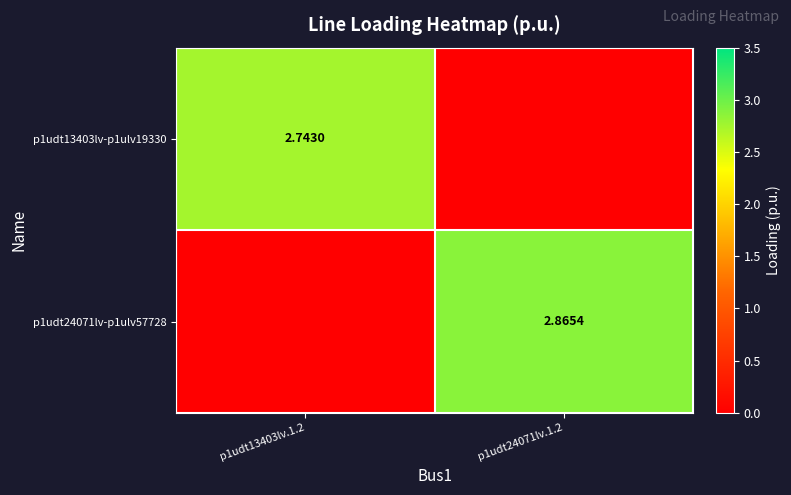

Is the value of p1udt24071lv-p1ulv57728 at p1udt24071lv.1.2 greater than the value of p1udt13403lv-p1ulv19330 at p1udt13403lv.1.2?

Yes